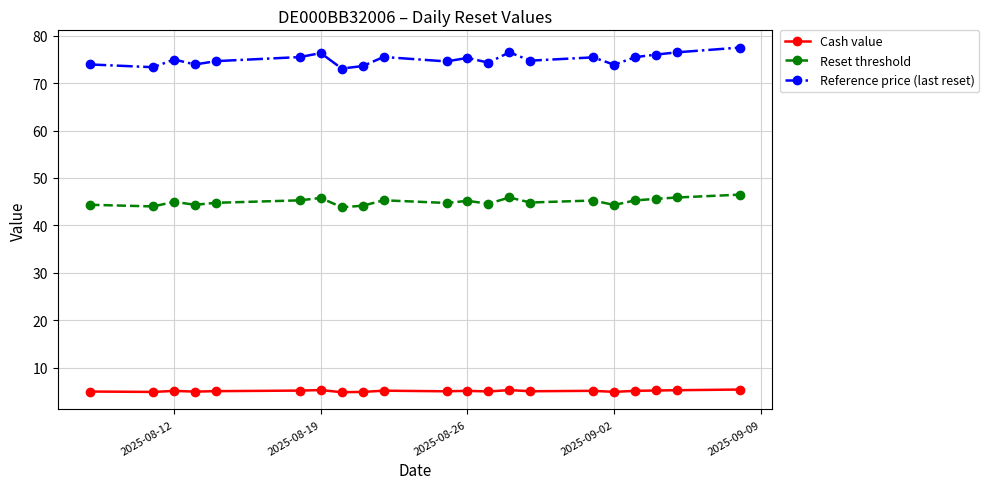

True or false: Cash value has more than 1 interior local peaks.

True